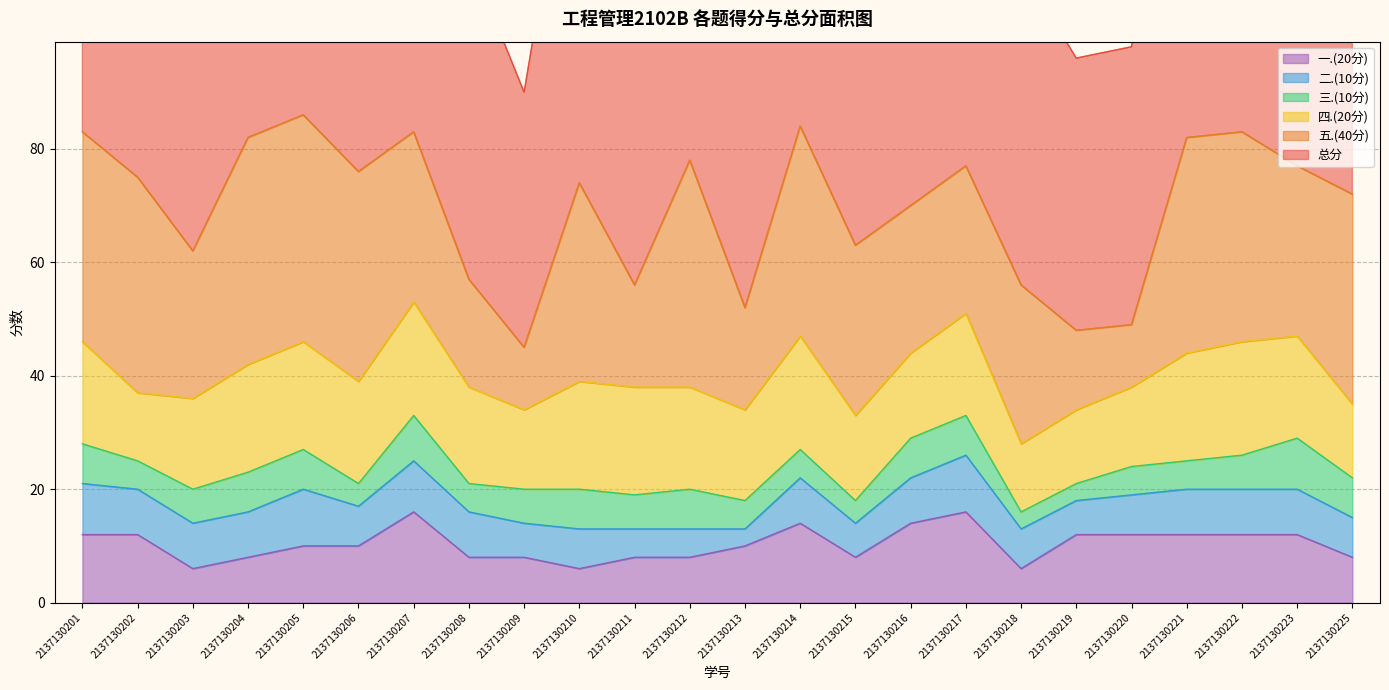

Between which two adjacent categories do 二.(10分) and 三.(10分) first intersect?

2137130213 and 2137130214